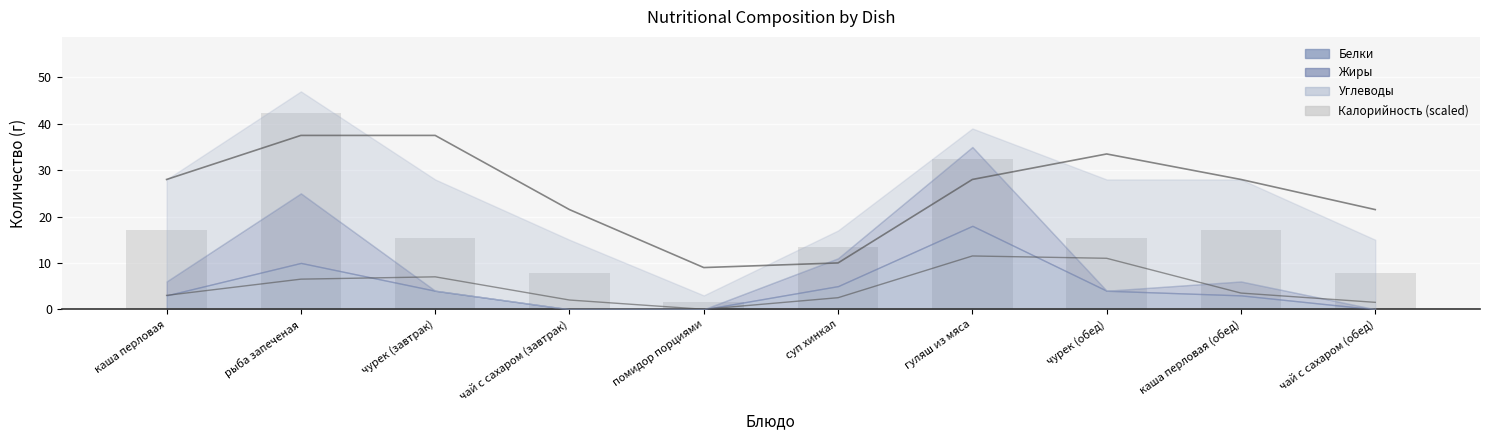

How many data points are less than 15?

4